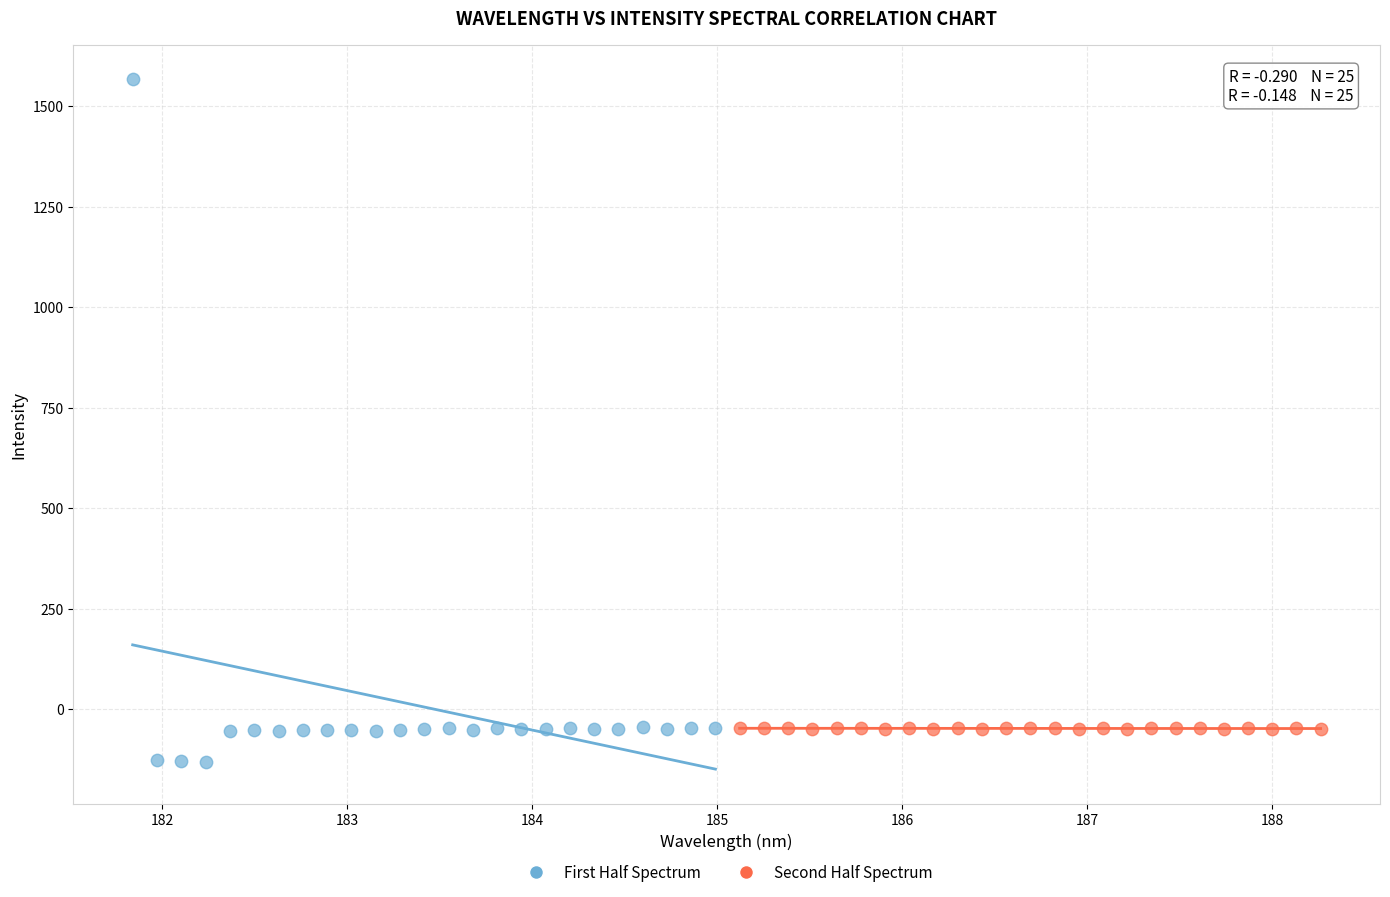

Which series reaches the maximum Y coordinate?

First Half Spectrum